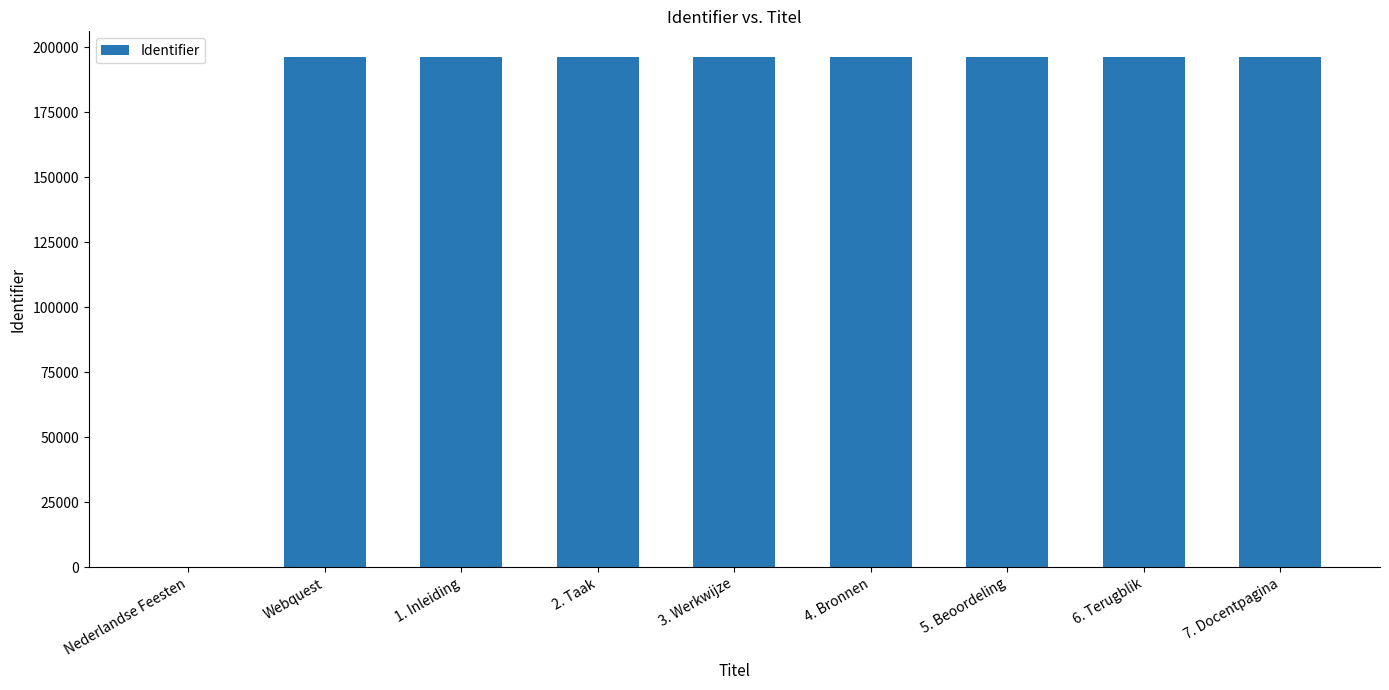

Read the value at 1. Inleiding.

196258